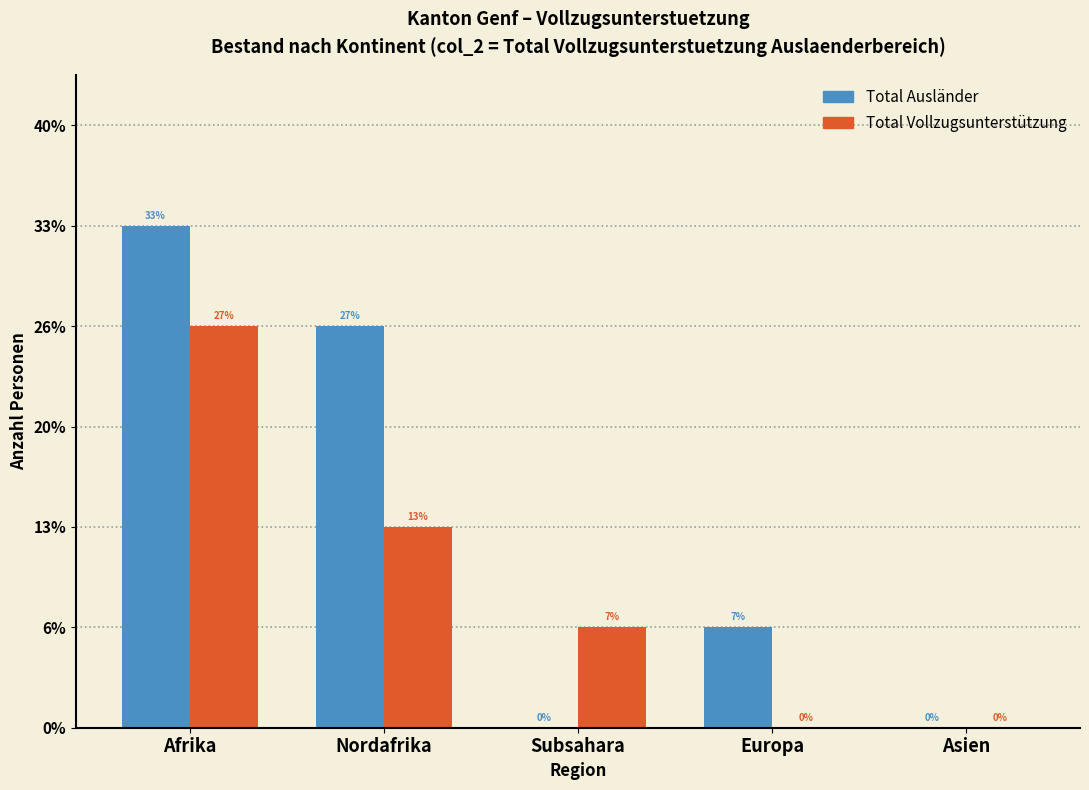

Are the bars grouped side by side (vs. stacked)?

Yes